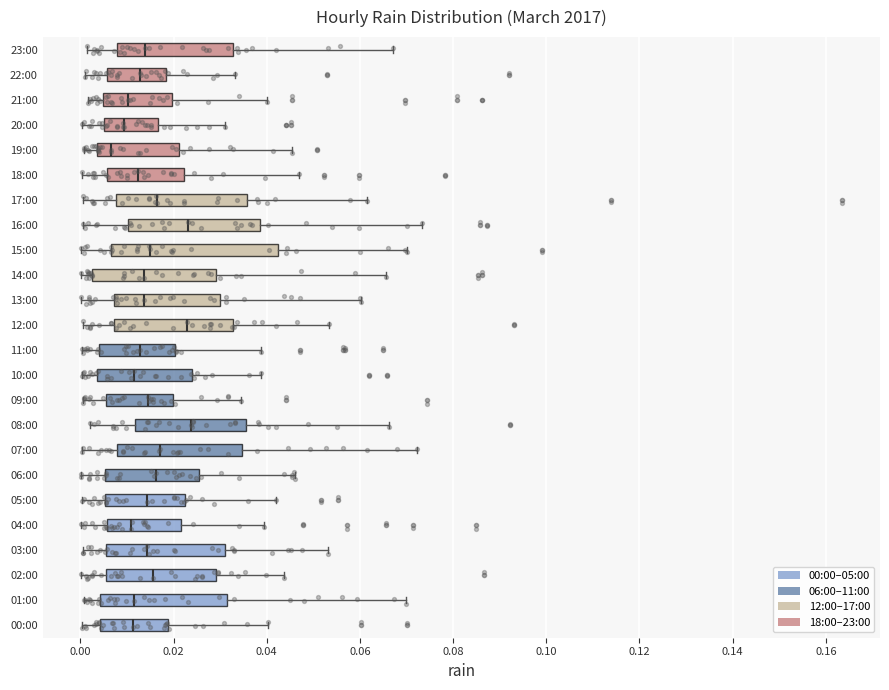

Which box's median line is the furthest to the left?

19:00